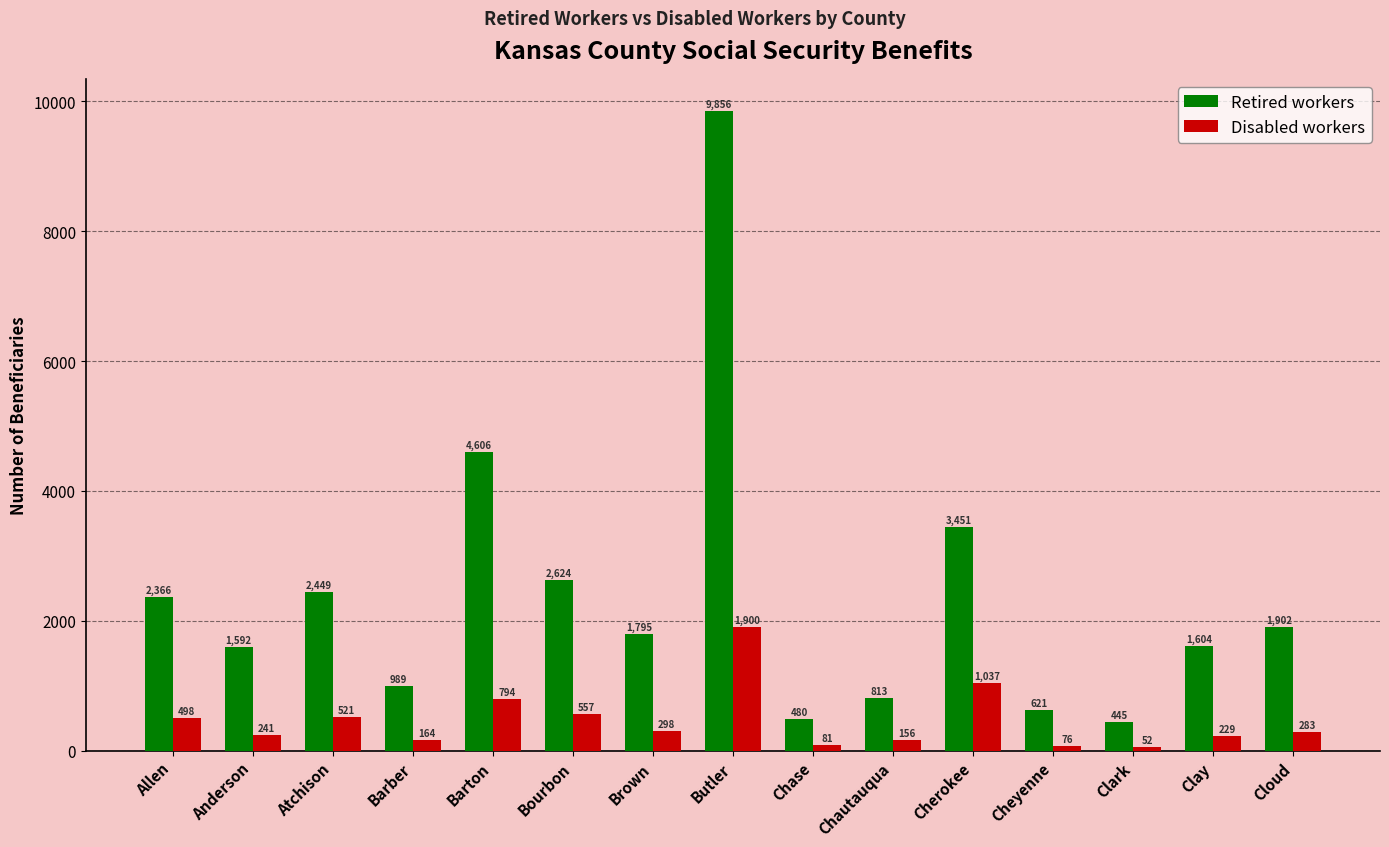

At Anderson, list the series in order from largest to smallest.

Retired workers, Disabled workers